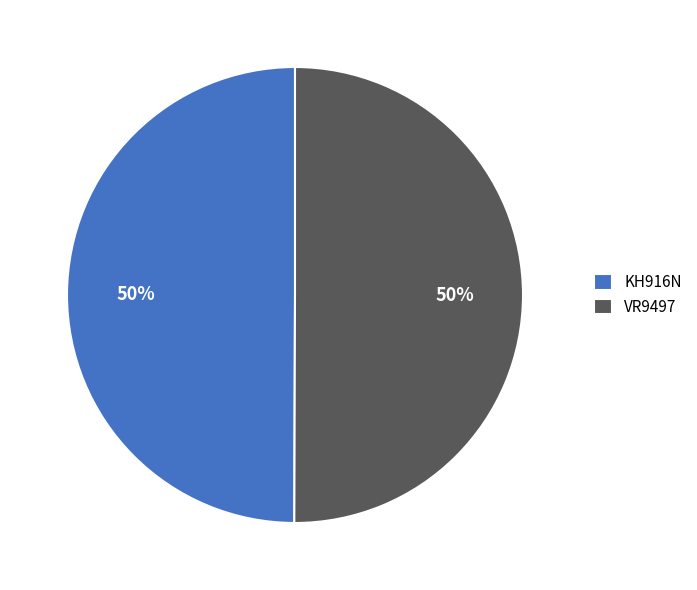

To the nearest percent, what is the combined percentage of KH916N and VR9497?

100%